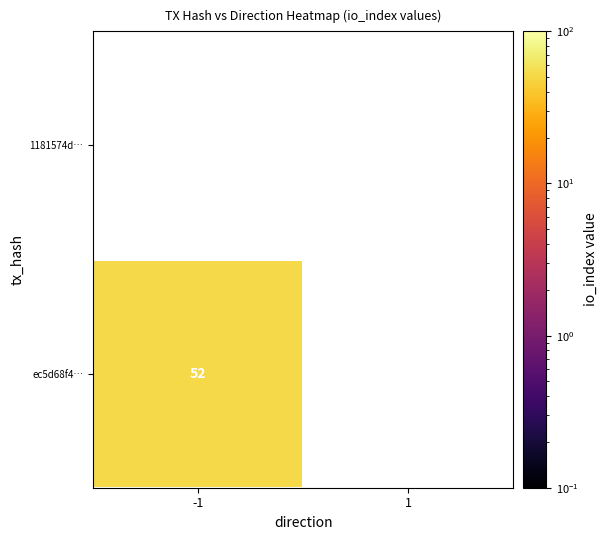

Reading left to right, transcribe all the data shown in this chart.

ec5d68f42a6f4f3af937f2d12ec9415f06cef5e: 52	0
1181574d1897e32b6b424f98e555d6d1113cb2b: 0	0